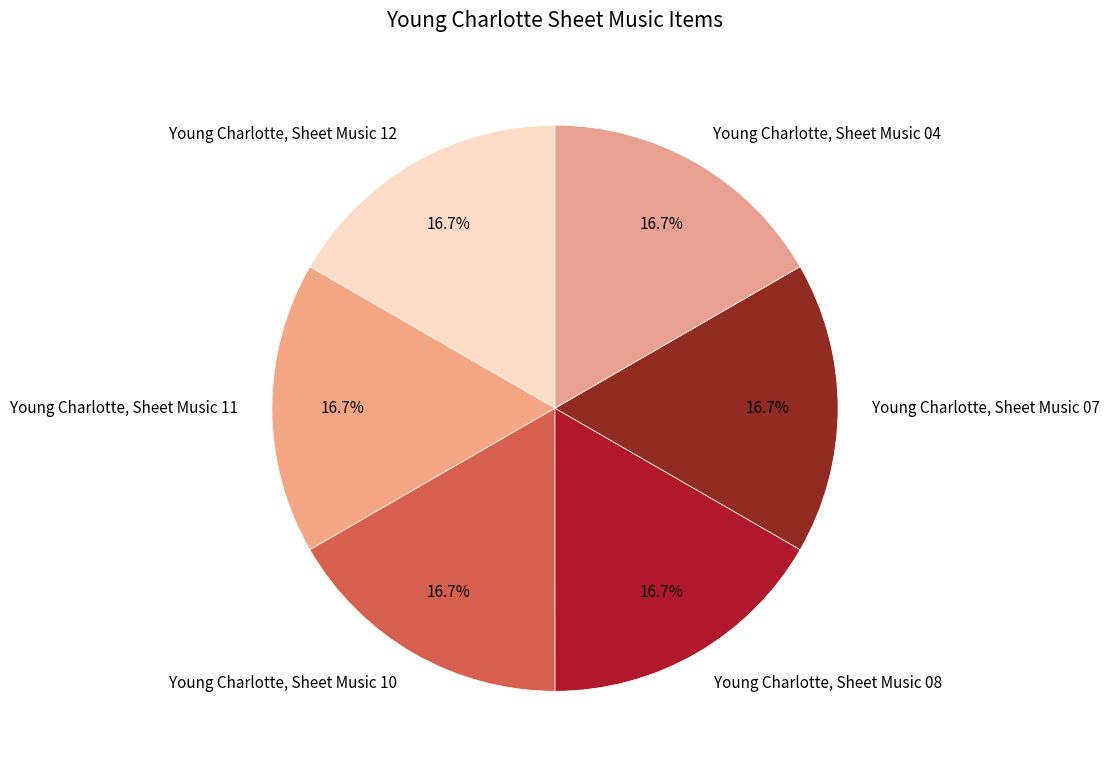

To the nearest percent, what is the average slice percentage?

17%